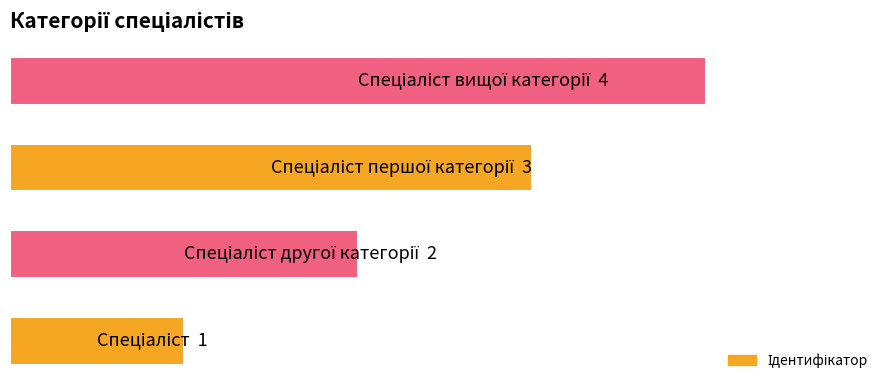

What is the average value?

2